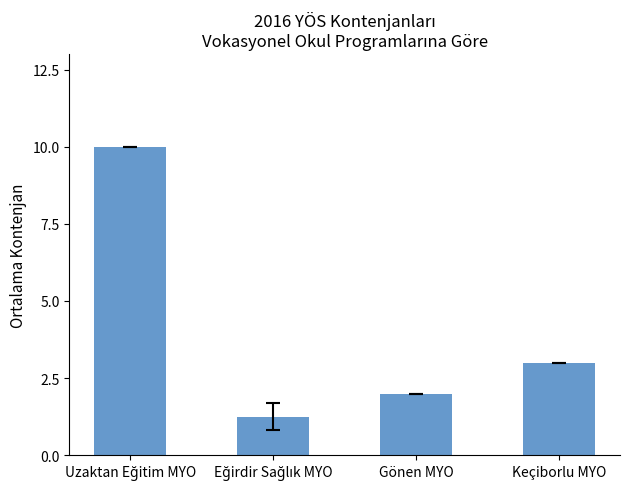

What is the difference between the values at Gönen MYO and Keçiborlu MYO?

1.0